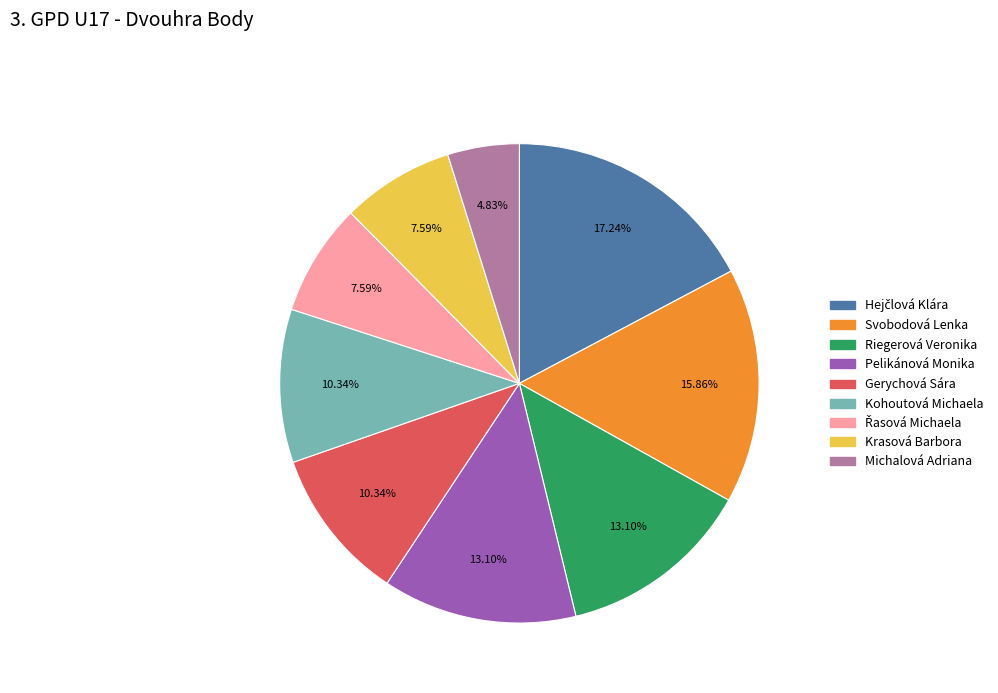

True or false: Krasová Barbora accounts for 8% of the total.

True